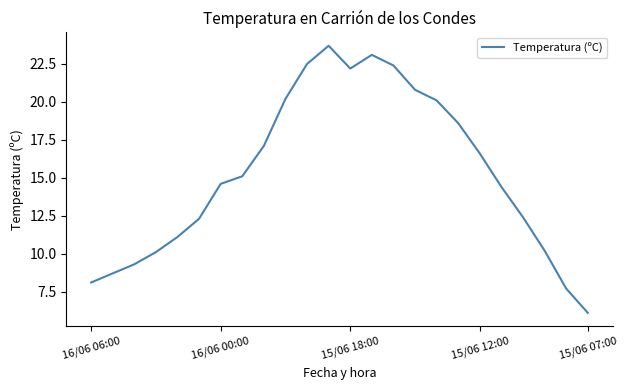

What is the difference between the maximum and minimum values?

17.6